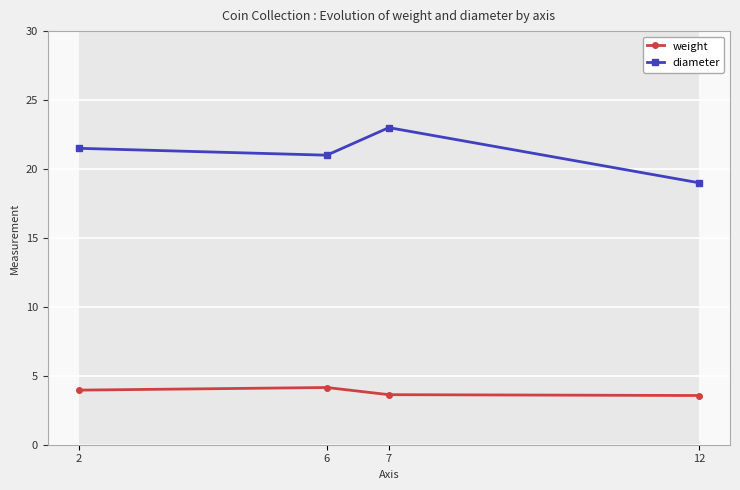

Is this an area chart (filled region under the line)?

No